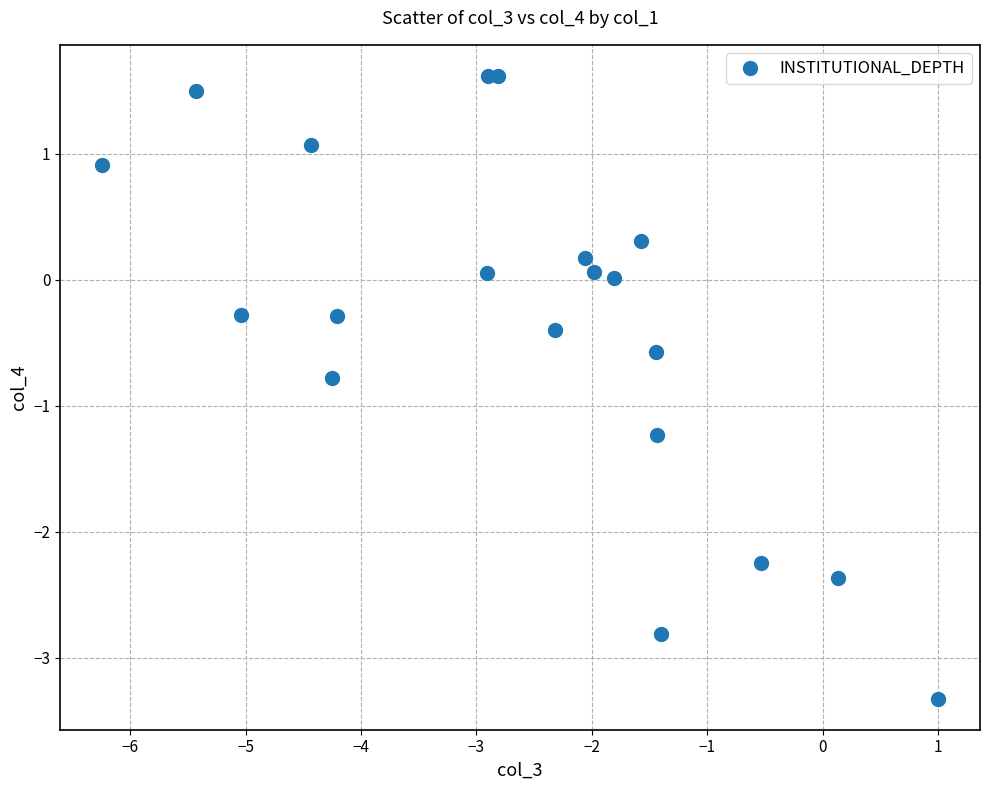

What is the range of Y values (max minus min)?

4.9